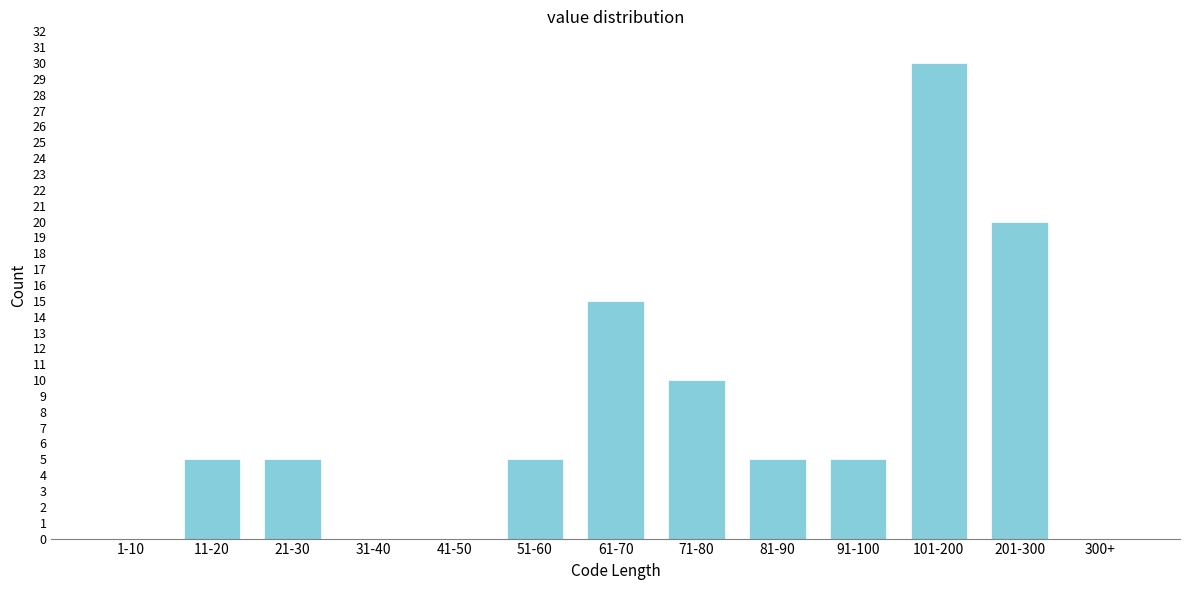

Reading left to right, what are all the values shown in this chart?

1-10=0	11-20=5	21-30=5	31-40=0	41-50=0	51-60=5	61-70=15	71-80=10	81-90=5	91-100=5	101-200=30	201-300=20	300+=0